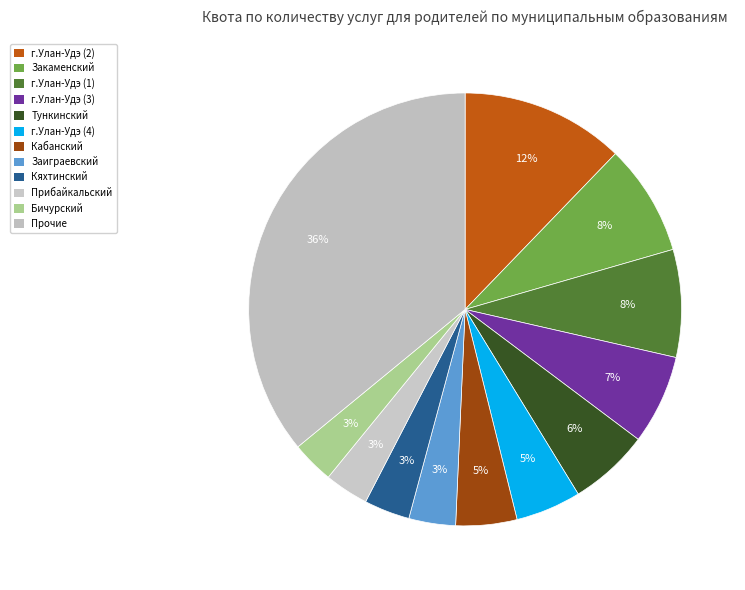

Is there any slice that represents more than half of the pie?

No